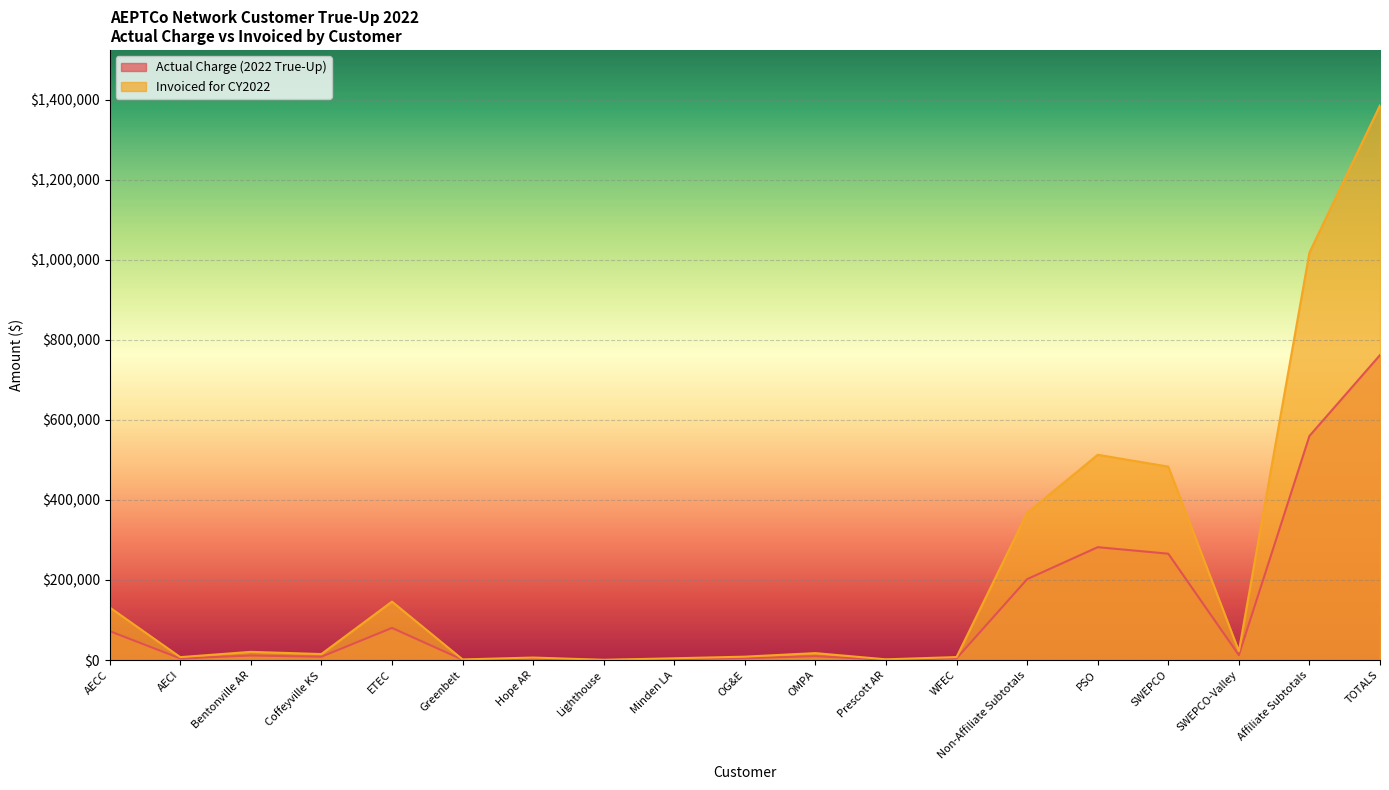

The Invoiced for CY2022 series shows 20449.5 at Bentonville AR. True or false?

True